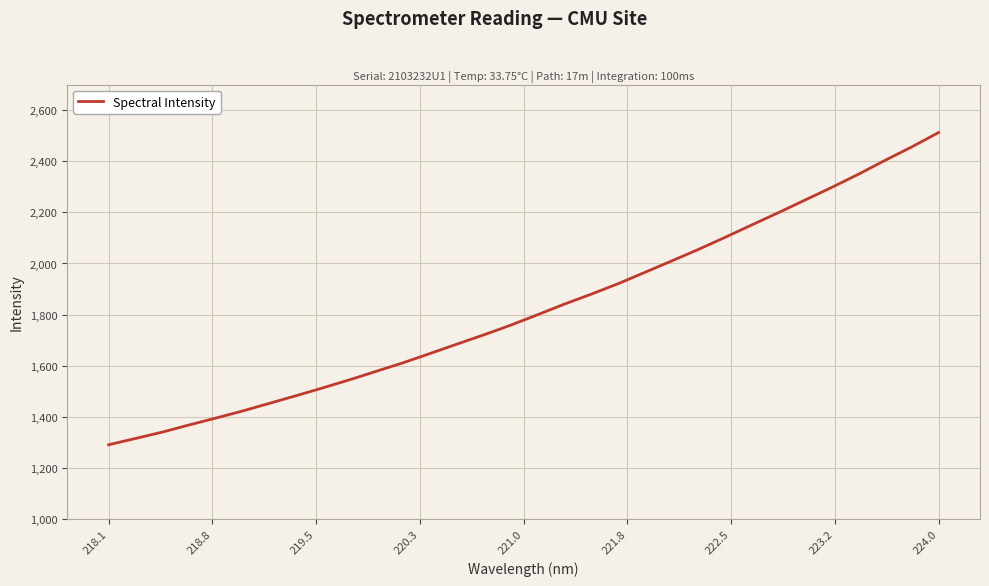

How many values exceed 1798?

16